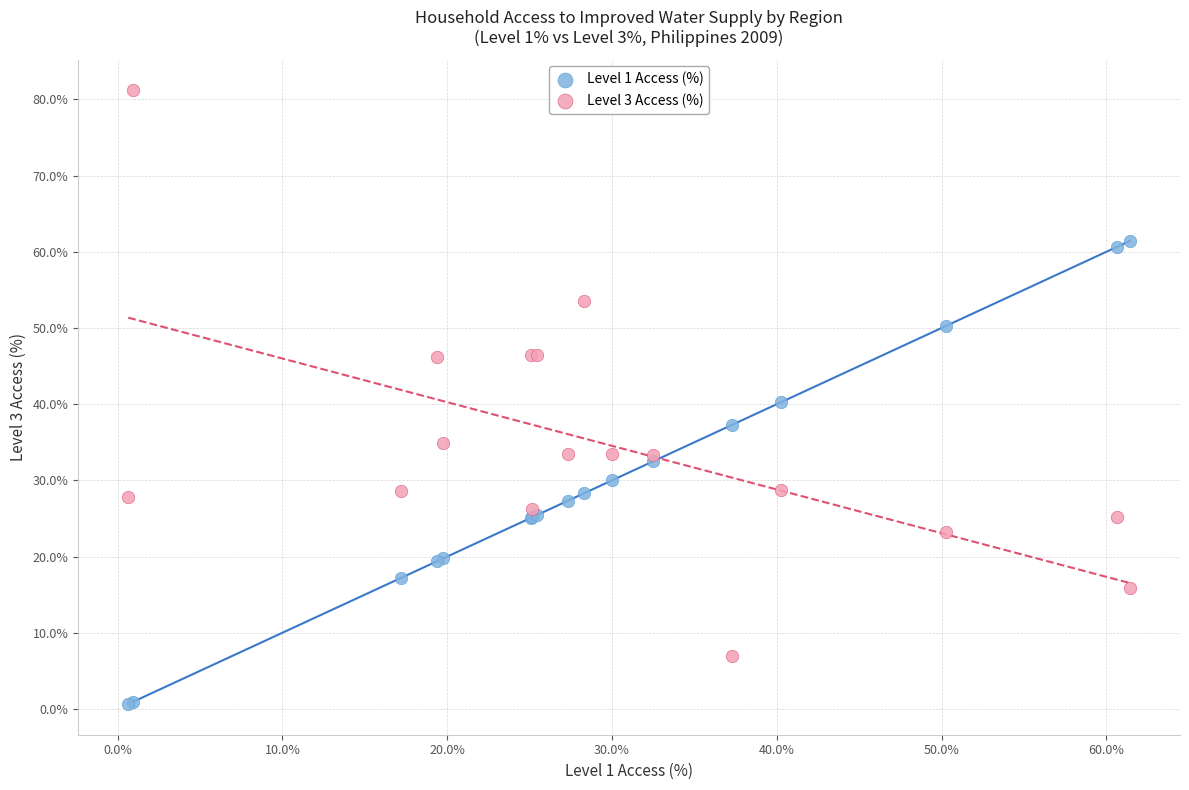

Which series contains the highest Y value?

Level 3 Access (%)